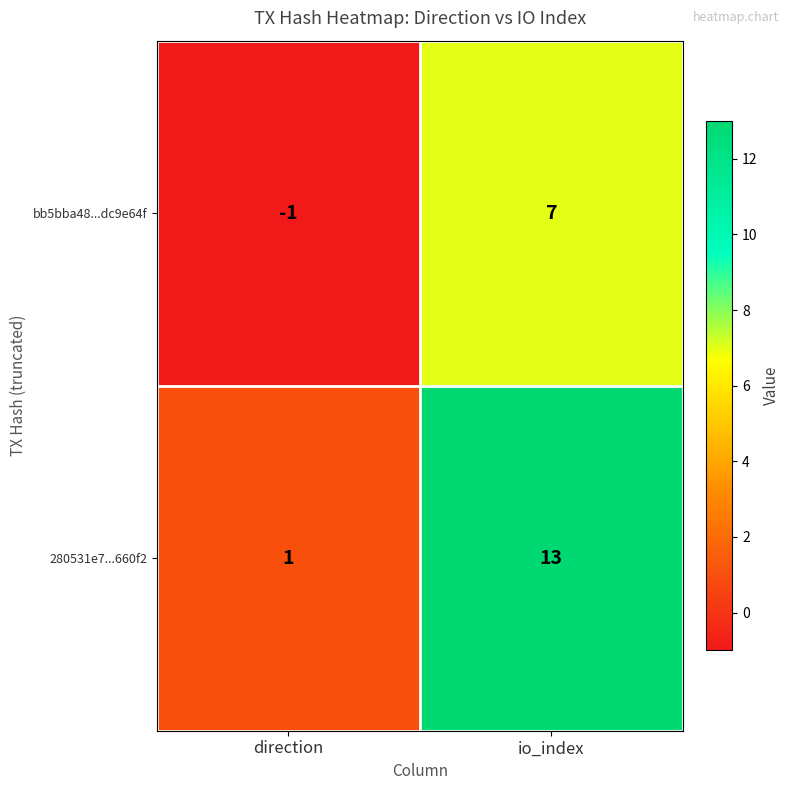

What is the difference between the bb5bba48...dc9e64f values at direction and io_index?

8